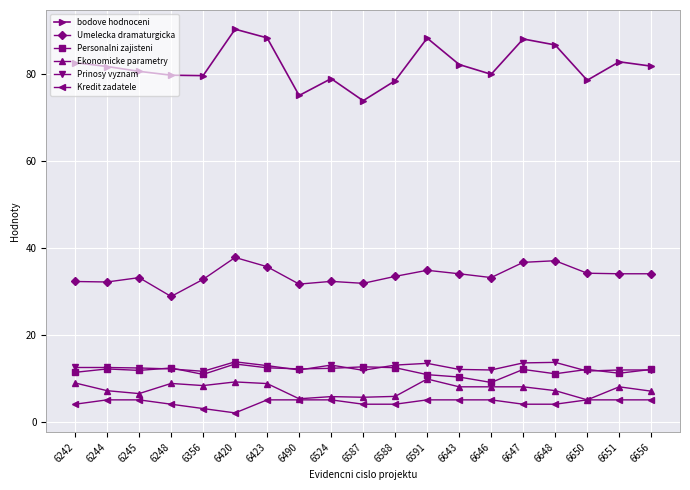

Is the value of Umelecka dramaturgicka at 6242 greater than the value of Prinosy vyznam at 6646?

Yes